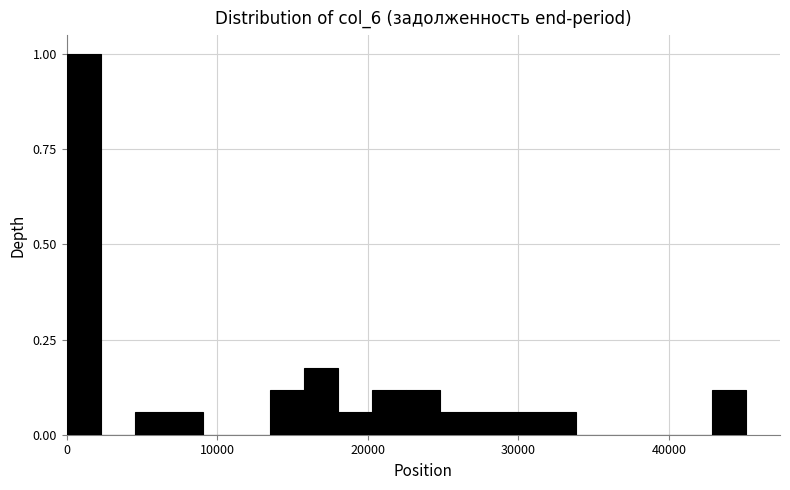

Read against the x-axis, roughly where is the centre of the tallest bar?

1000